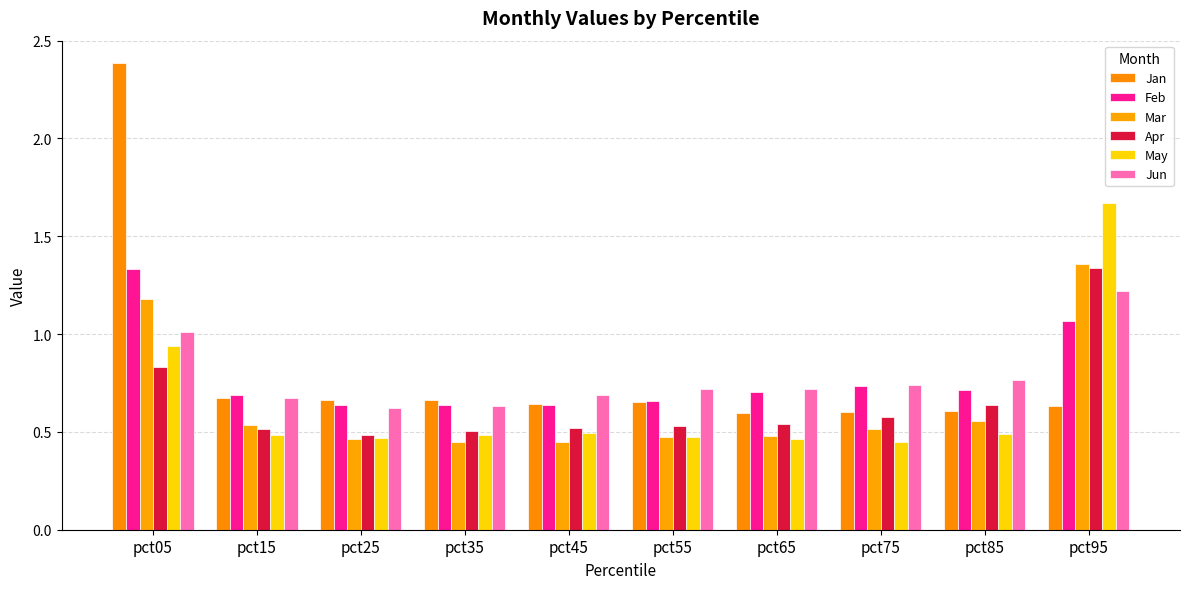

At which label does Jan reach its minimum?

pct65